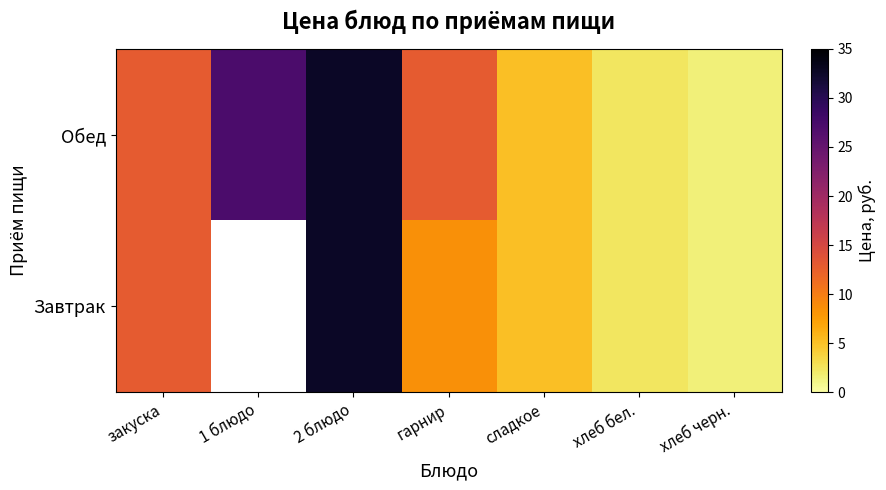

How many categories are shown in the chart?

7